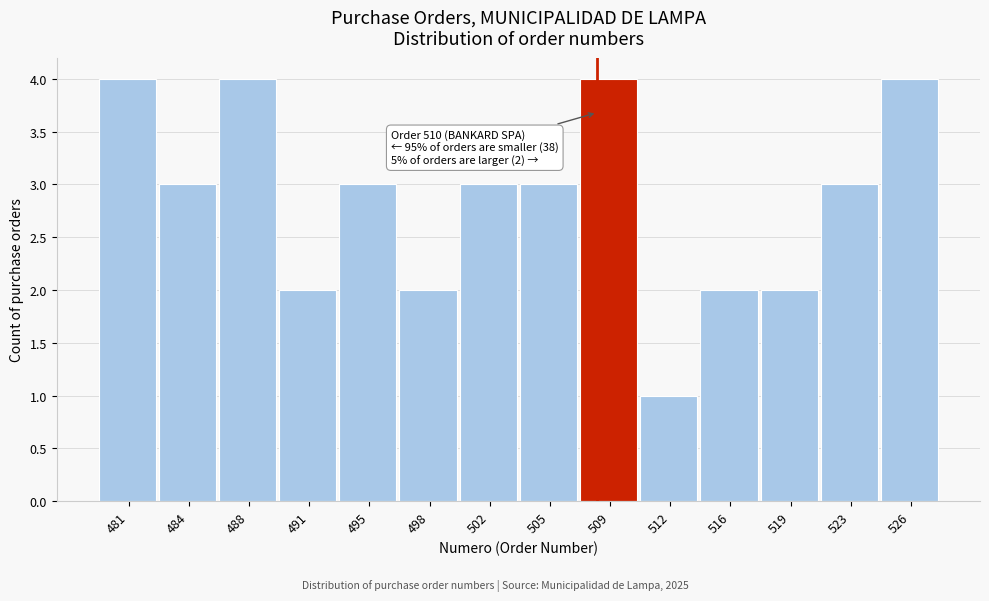

Reading right to left, list all the values displayed in this chart.

4	3	2	2	1	4	3	3	2	3	2	4	3	4